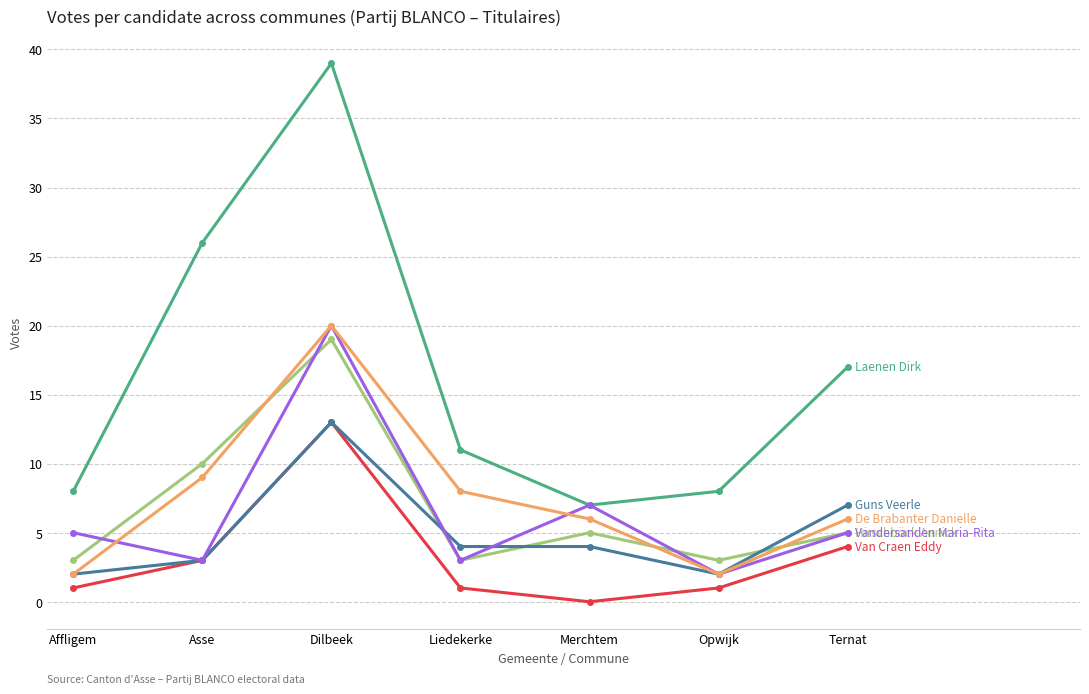

What is the total value across all series at Dilbeek?

124